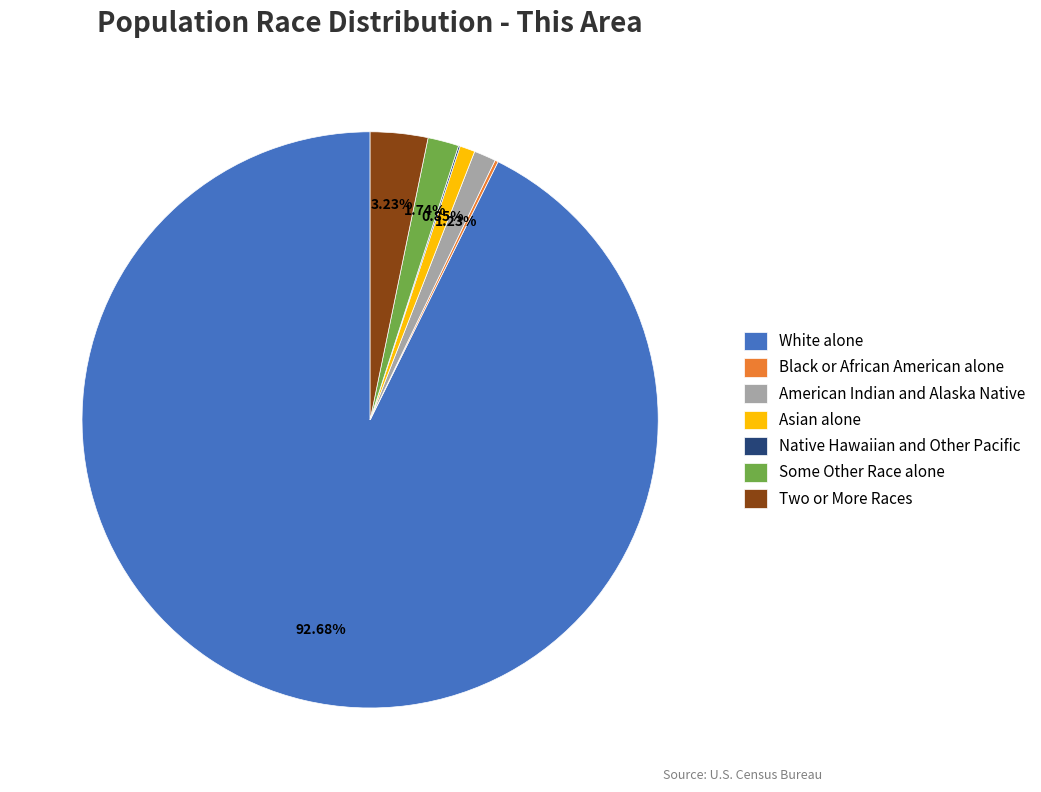

What is the ratio of the value at Asian alone to the value at Two or More Races?

0.3